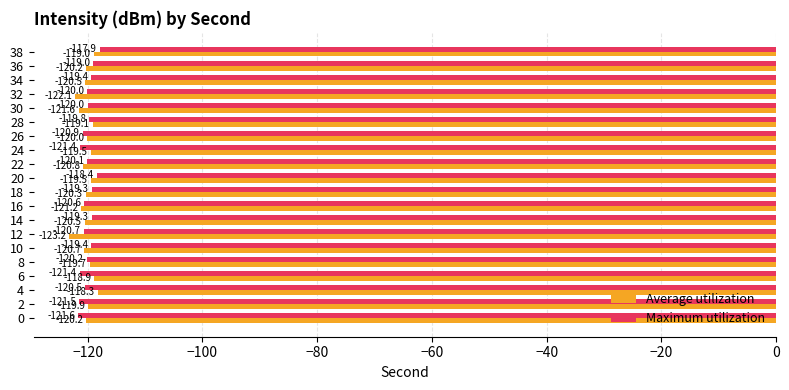

What is the difference between the Average utilization values at 4 and 34?

2.2